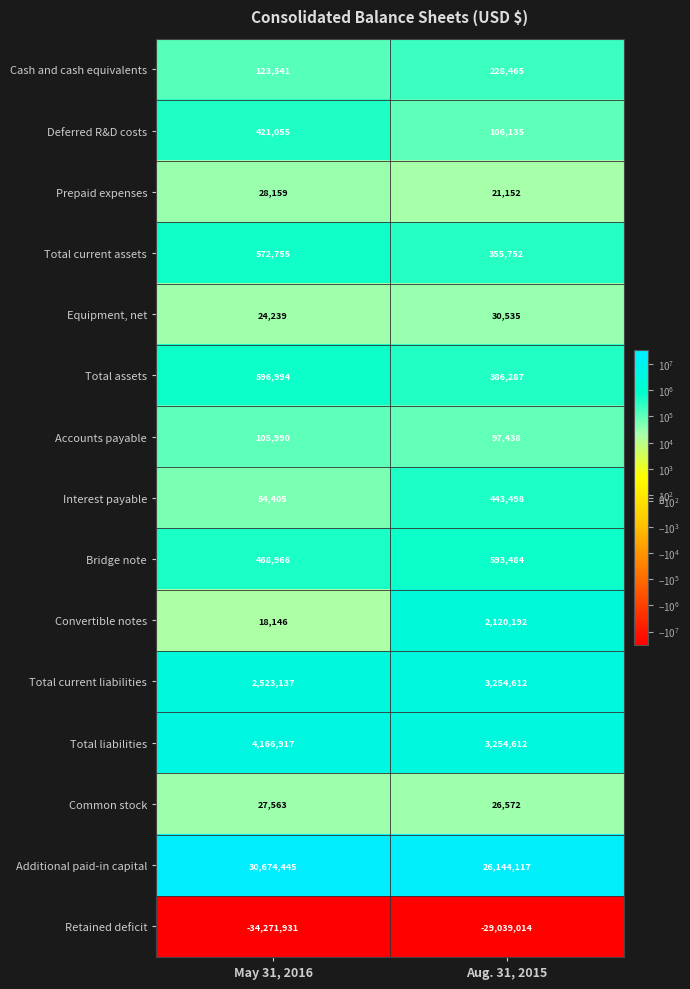

What is the total value across all series at Aug. 31, 2015?

8023837